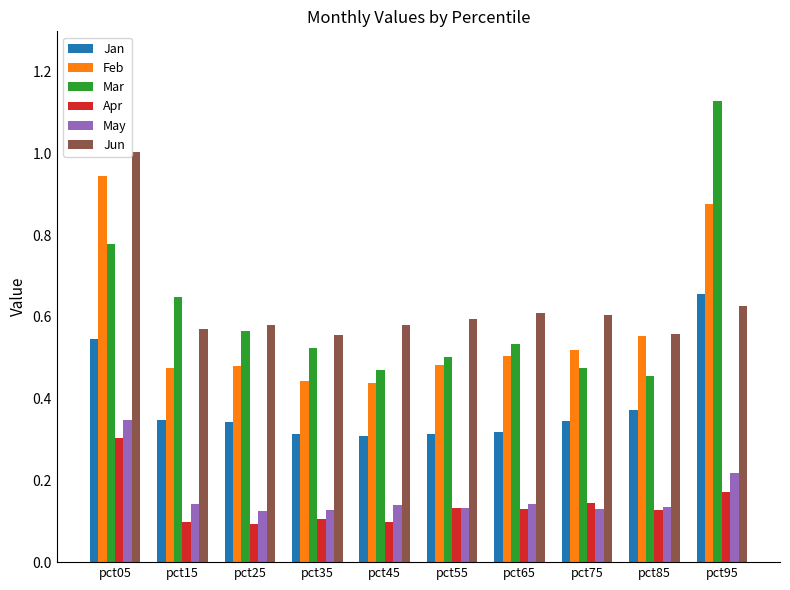

What is the spread (max minus min) of values at pct95?

1.0